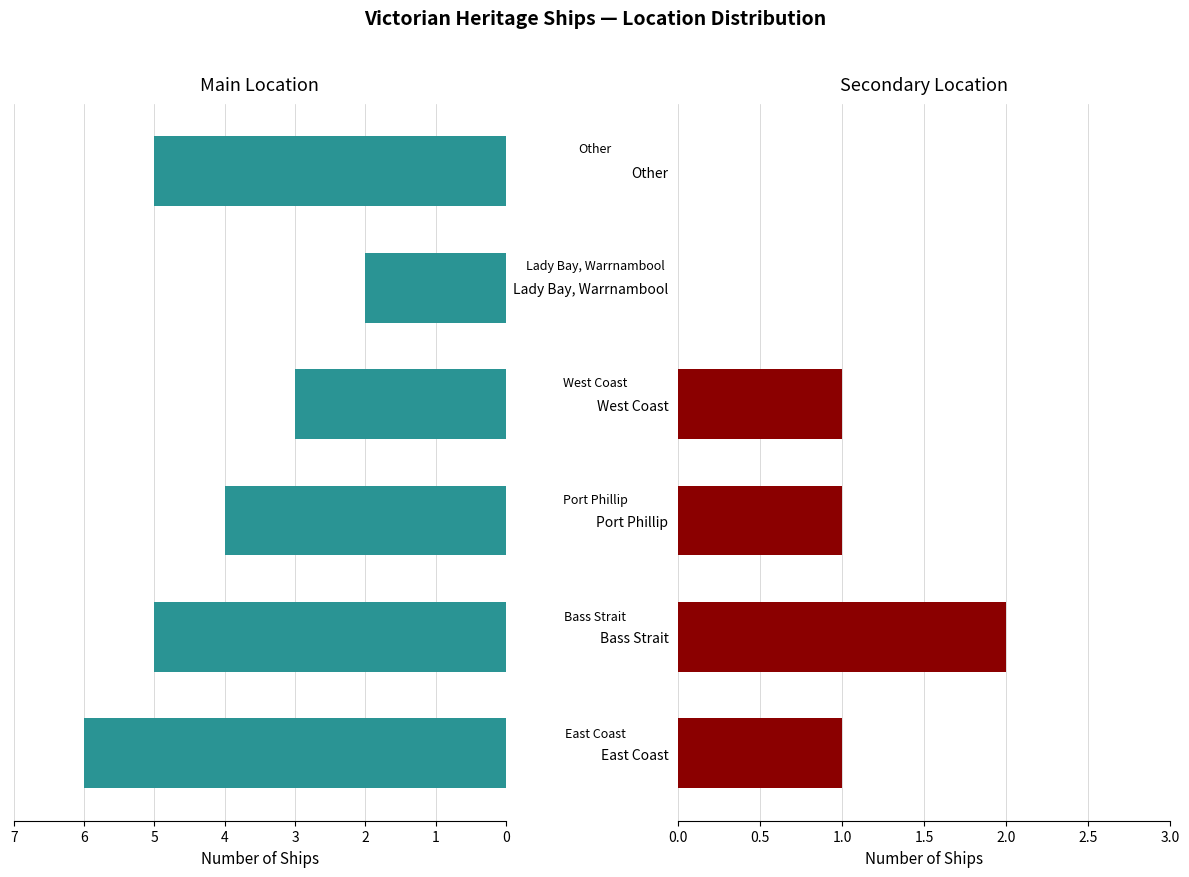

What is the value of the Main Location bar at the 3rd from the left?

4